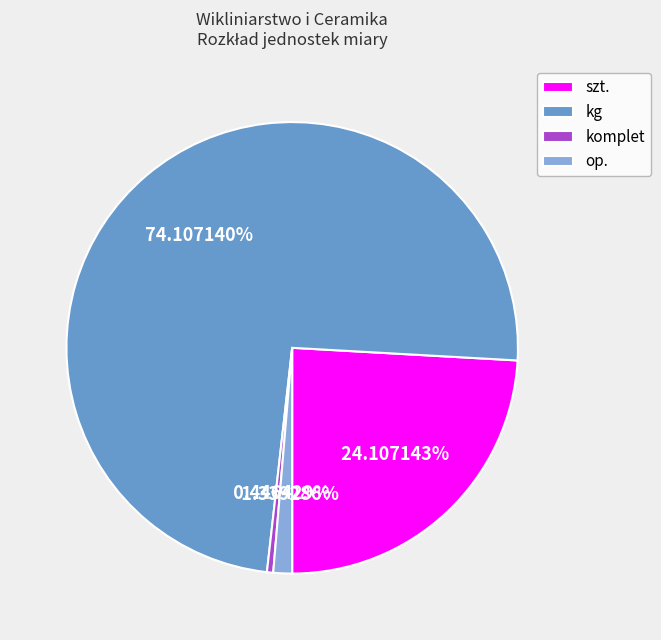

Which has a higher value, szt. or op.?

szt.